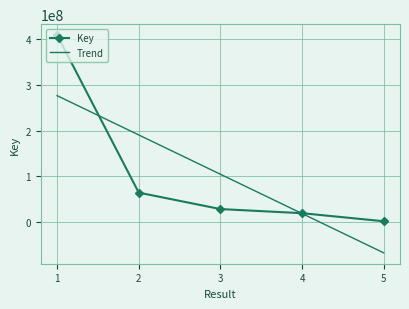

Read the value at 4, to the nearest 50.

19268250